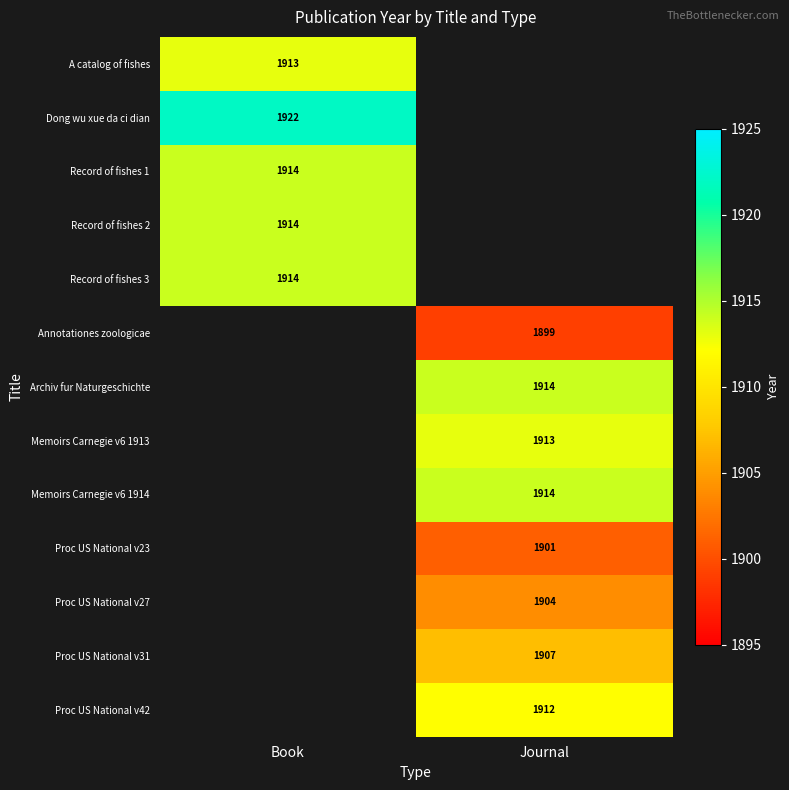

The value of Proc US National v42 at Journal is 1912. True or false?

True